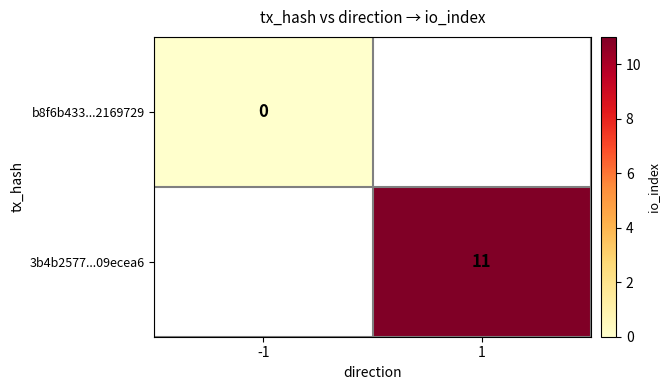

Is the value of 3b4b2577...09ecea6 at 1 greater than the value of b8f6b433...2169729 at -1?

Yes